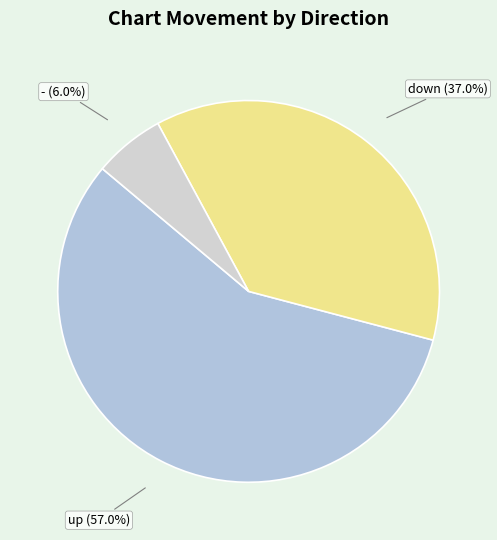

What is the smallest slice in the pie chart?

-